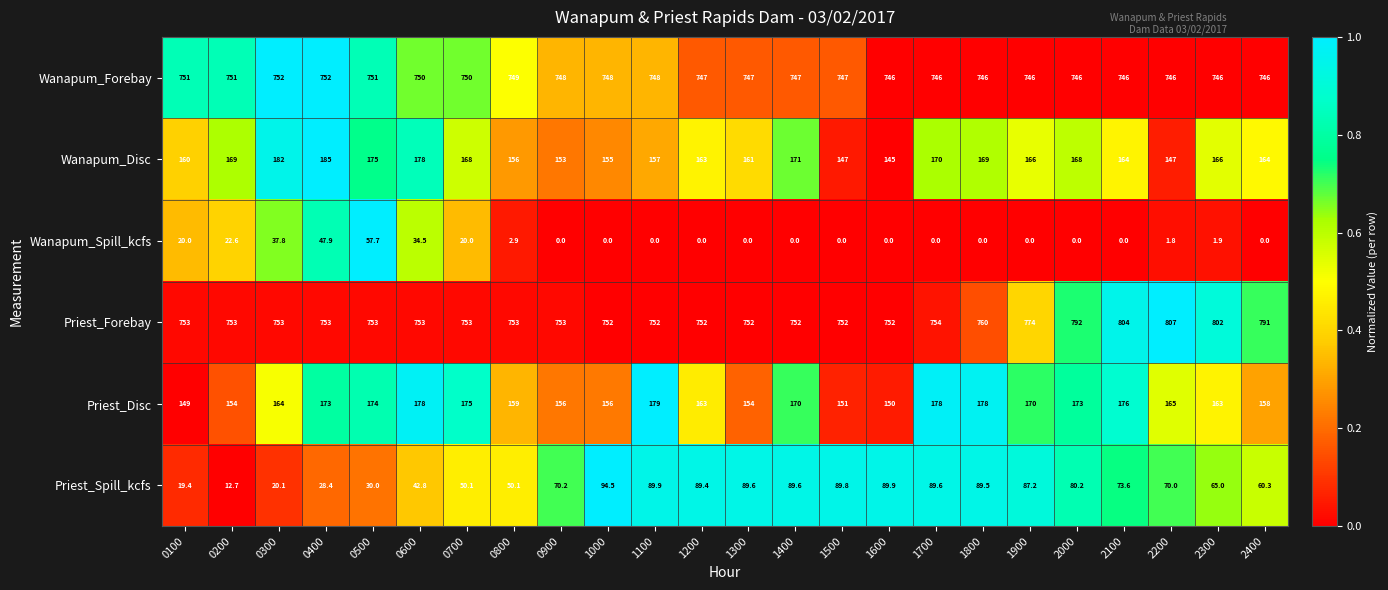

What is the sum of the Priest_Disc values at 2100 and 1400?

346.0